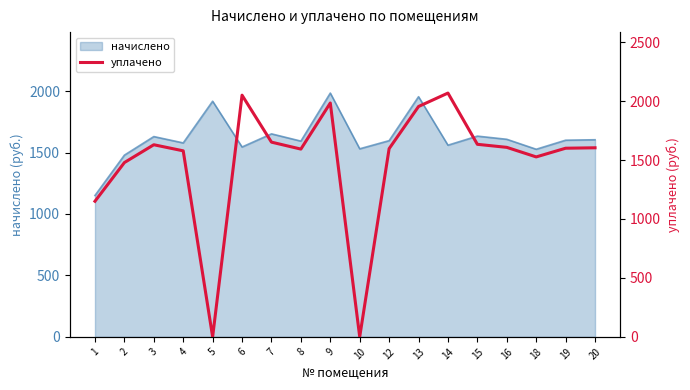

Which label corresponds to the smallest value in the chart?

5